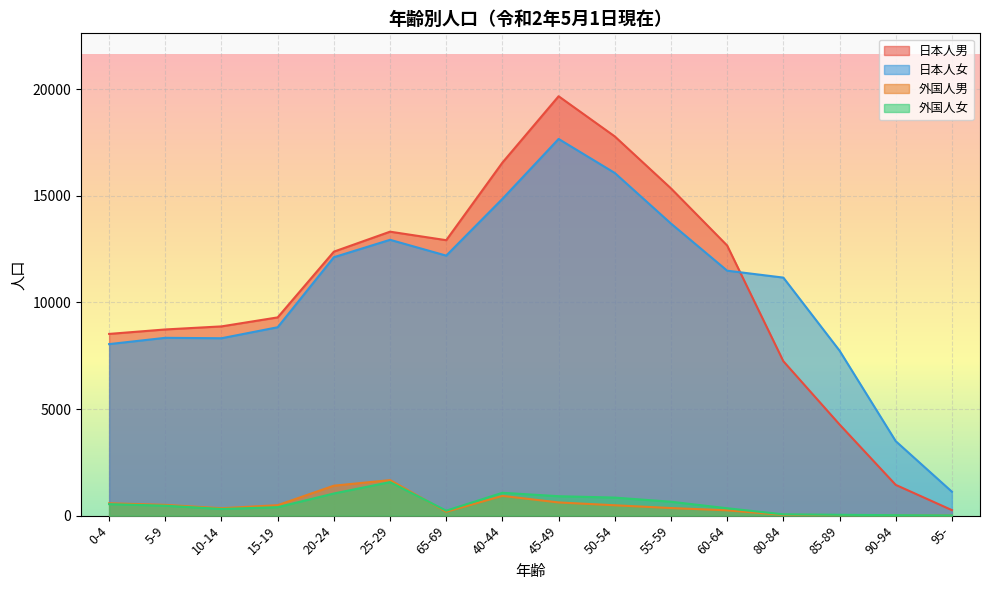

Read the 日本人男 value at 15-19, to the nearest 100.

9300